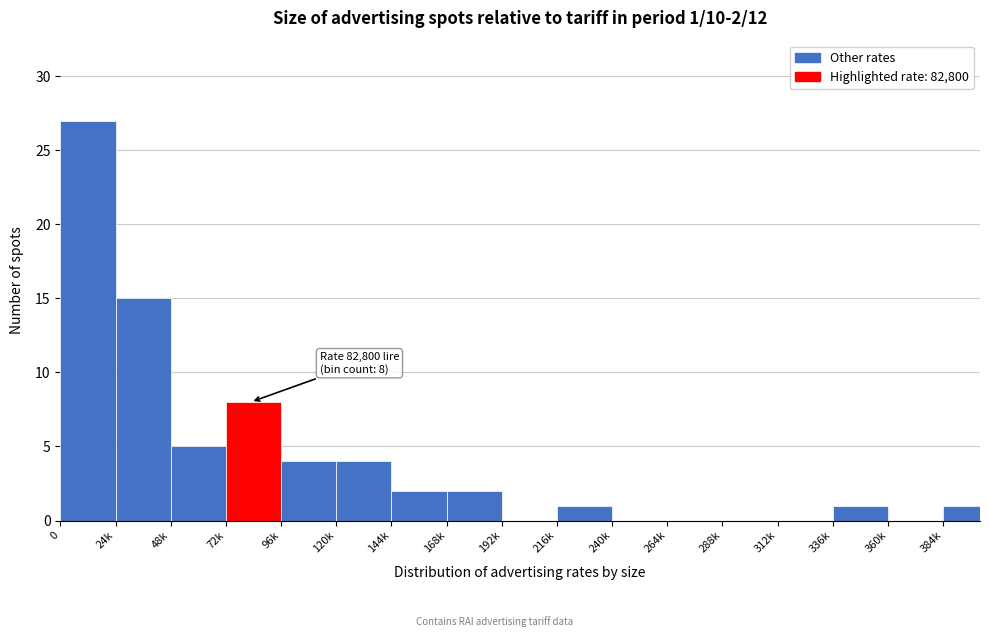

Reading right to left, transcribe all the data shown in this chart.

384k=1	360k=0	336k=1	312k=0	288k=0	264k=0	240k=0	216k=1	192k=0	168k=2	144k=2	120k=4	96k=4	72k=8	48k=5	24k=15	0=27